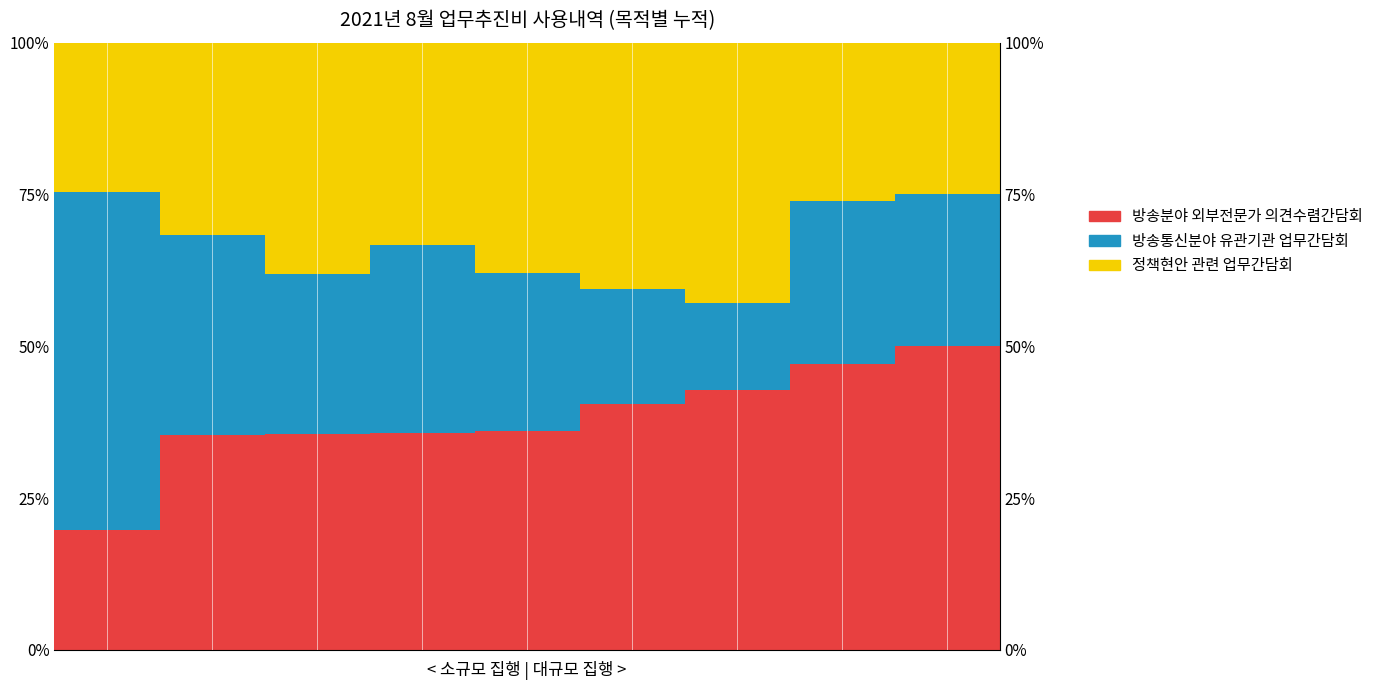

Where does the 방송분야 외부전문가 의견수렴간담회 series first go above 36?

4